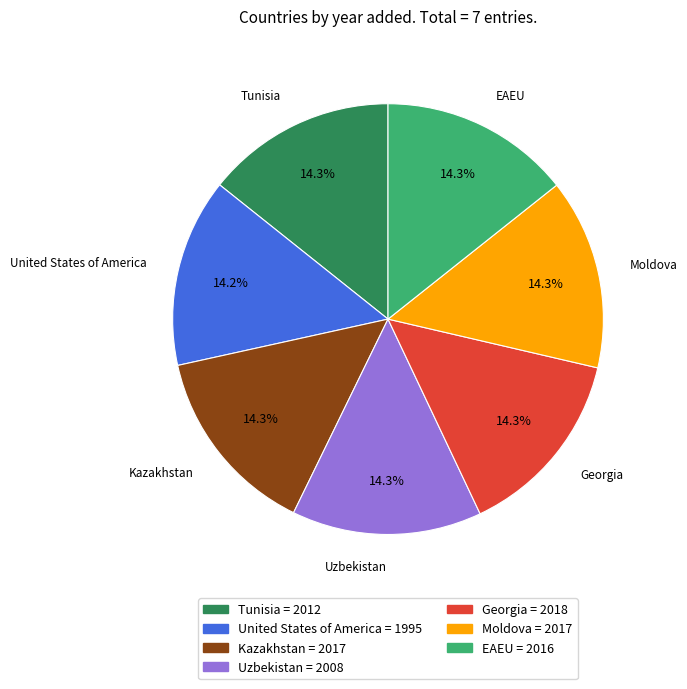

Approximately how many times larger is the value at United States of America compared to Georgia?

1.0